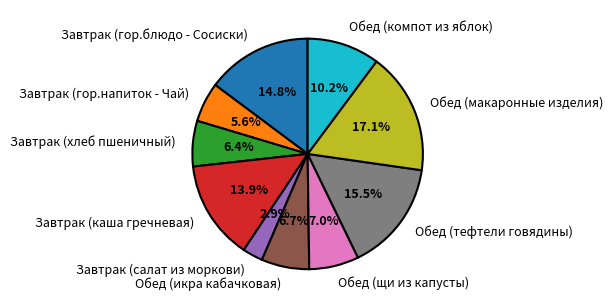

To the nearest percent, what is the difference between the largest and smallest slice percentages?

14%